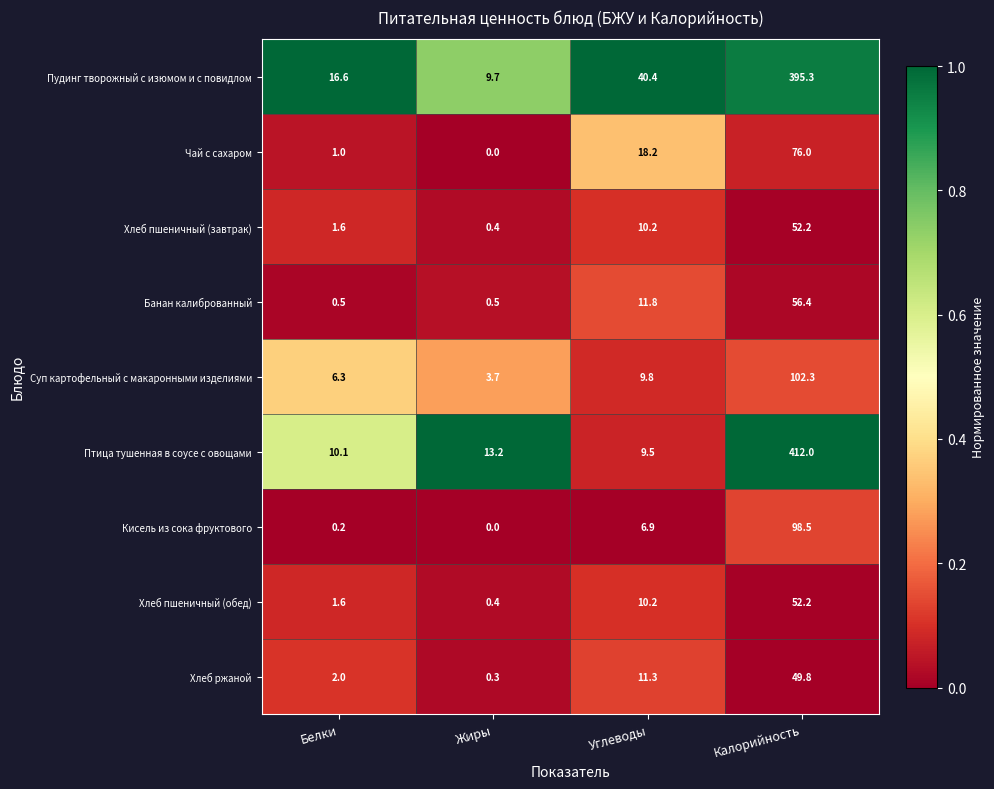

Between Жиры and Калорийность, which series saw the biggest shift?

Птица тушенная в соусе с овощами